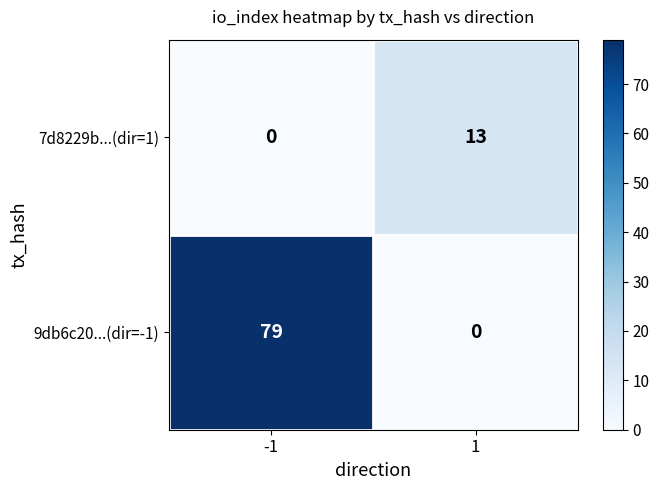

What is the greatest value displayed?

79